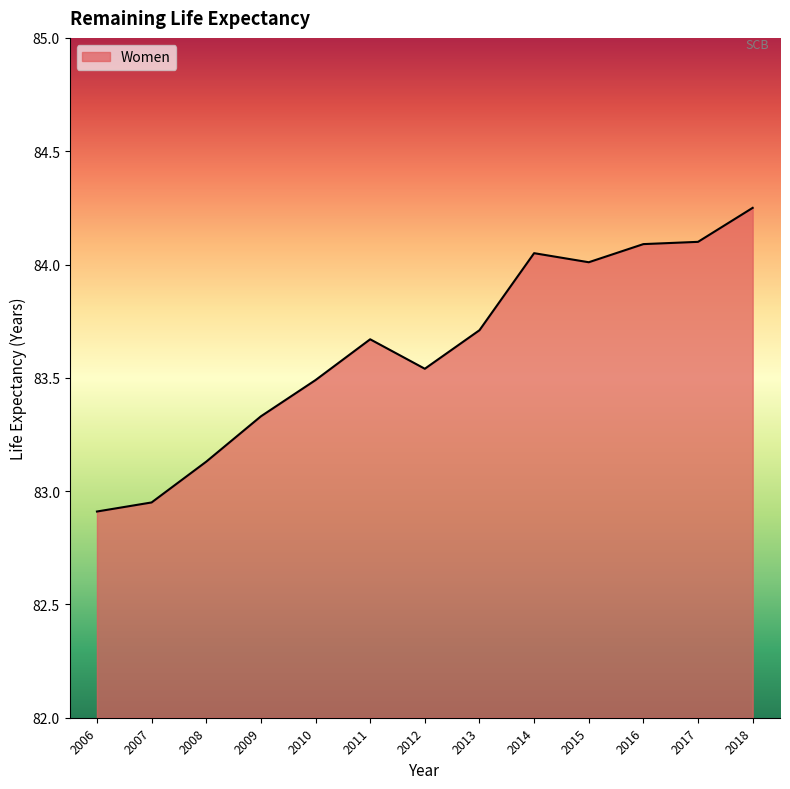

True or false: the data has more than 0 interior local peaks.

True